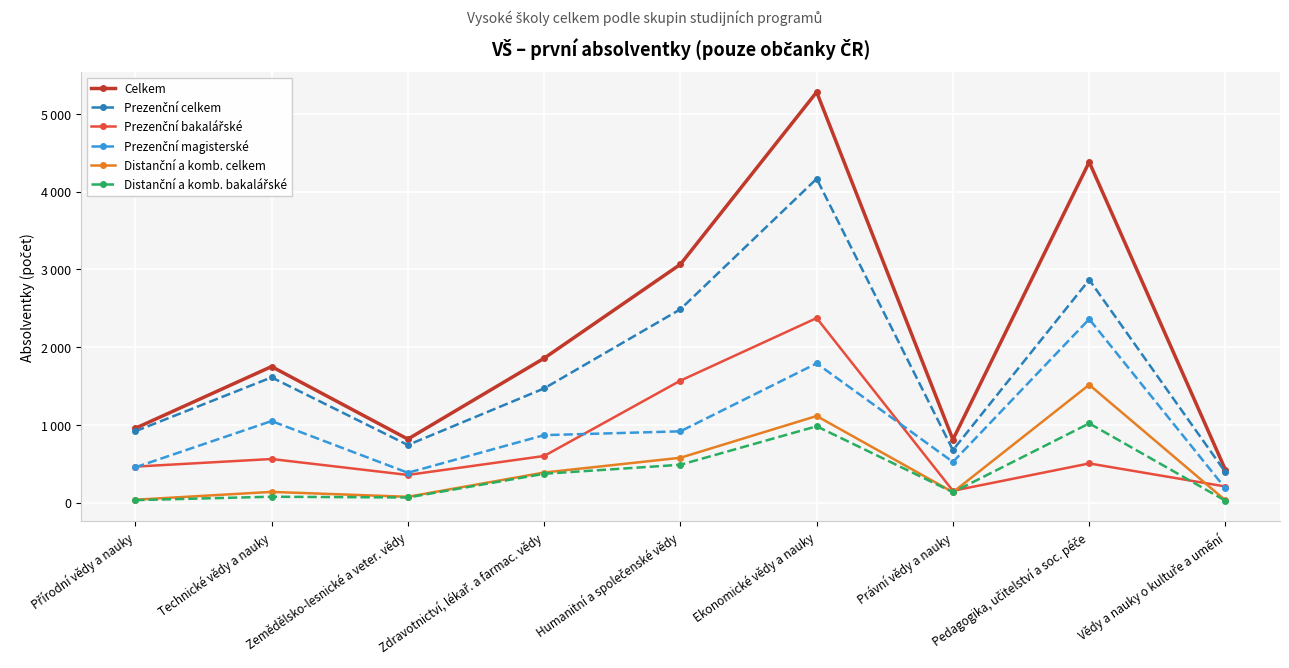

Is this an area chart (filled region under the line)?

No